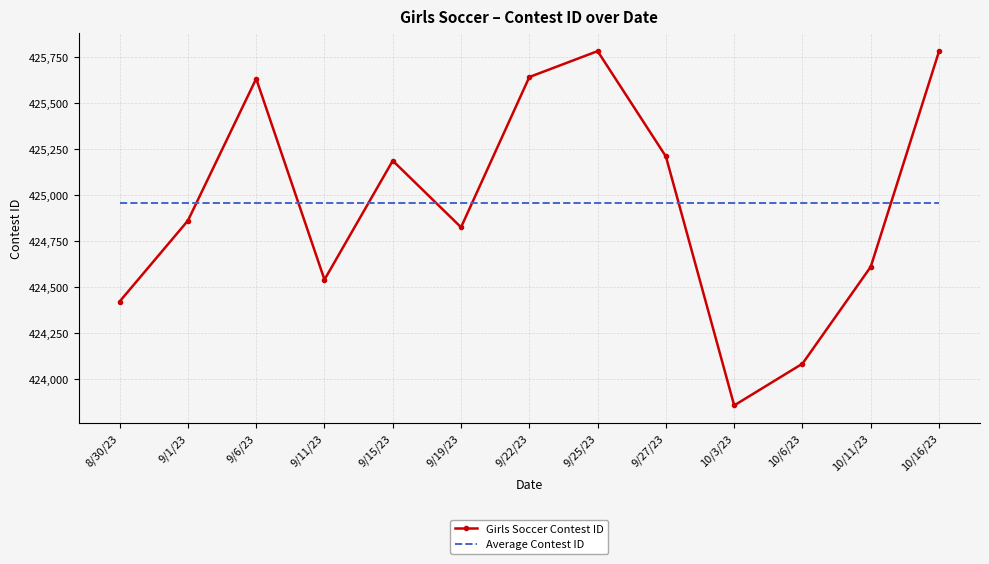

What is the greatest value displayed?

425784.0